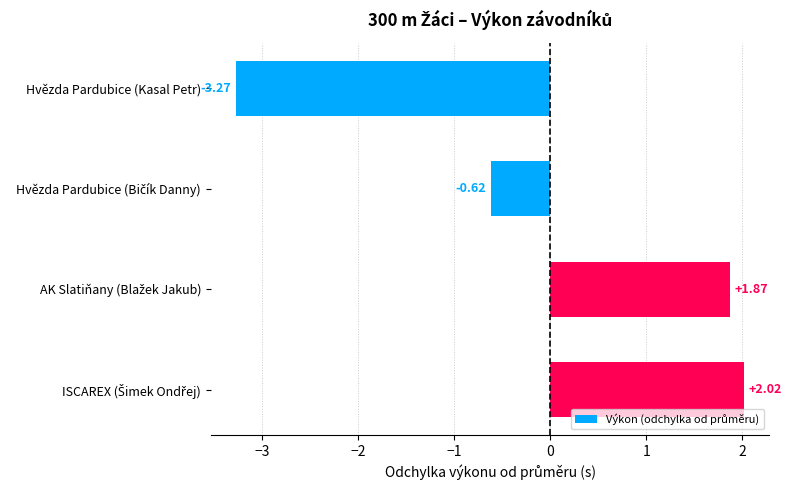

What is the difference between the maximum and minimum values?

5.3